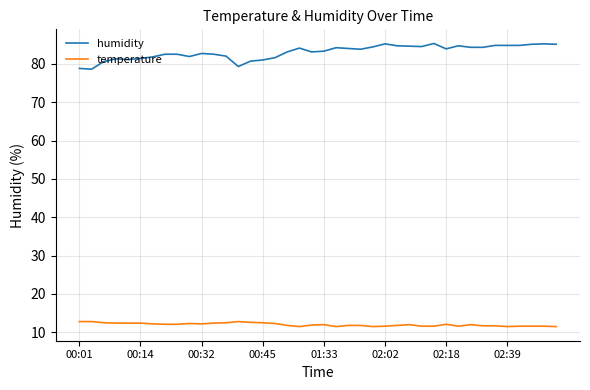

How many series are shown in this chart?

2